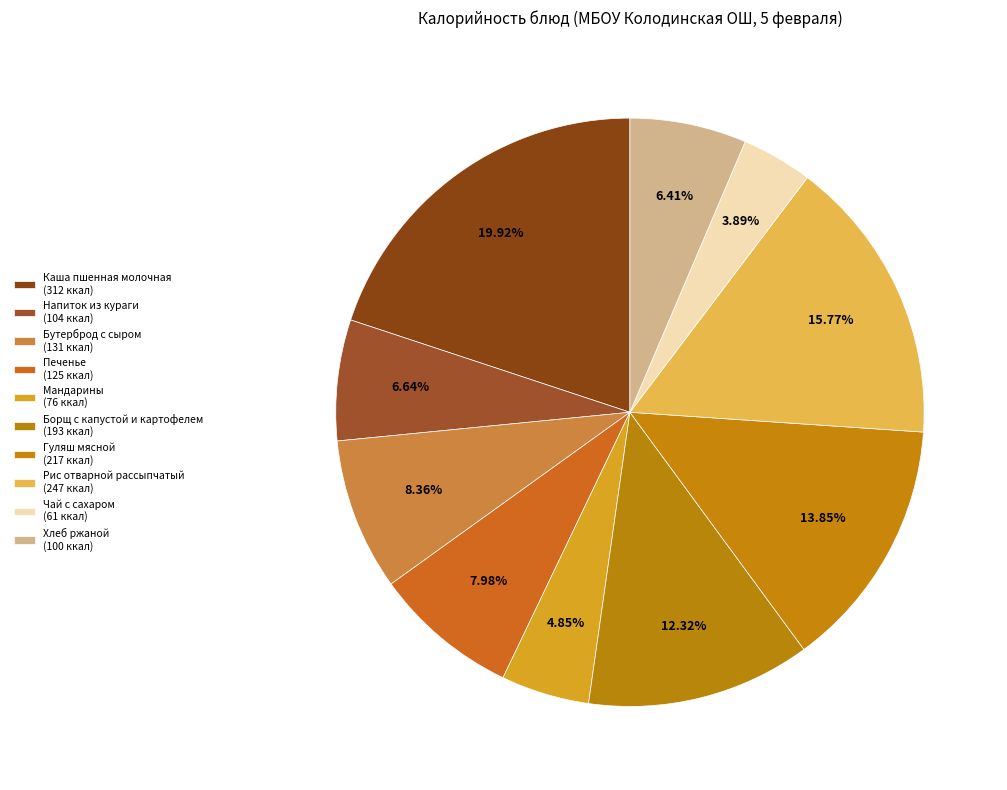

How many segments does this pie chart have?

10